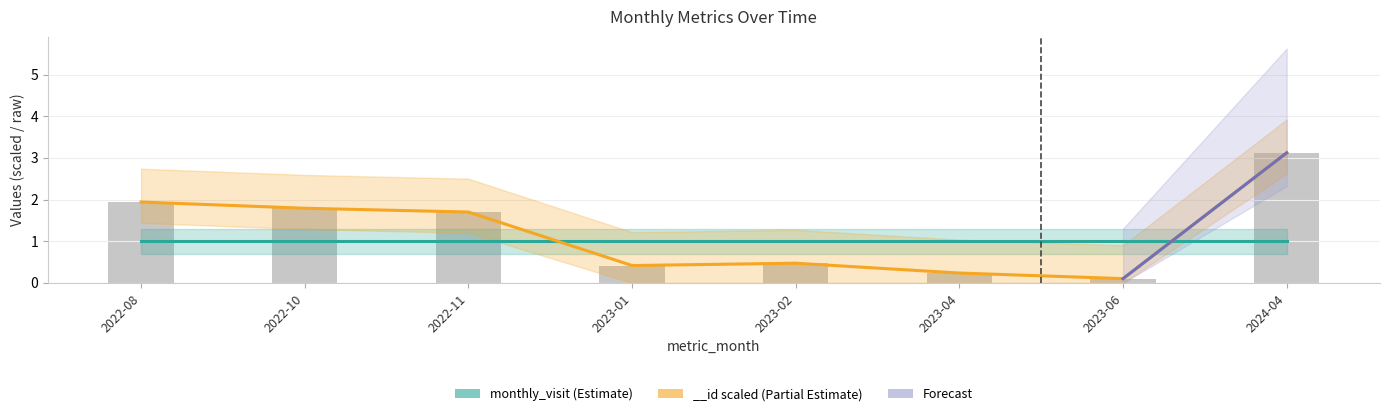

How many values are below 1?

4